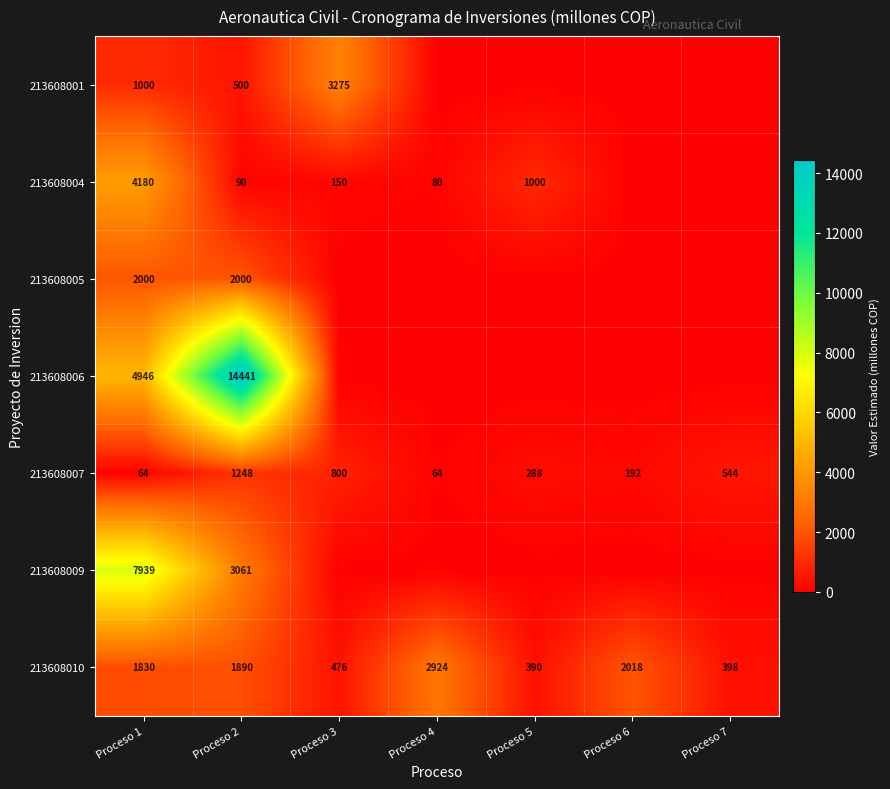

What value does the 213608007 series have at Proceso 1, to the nearest 10?

60